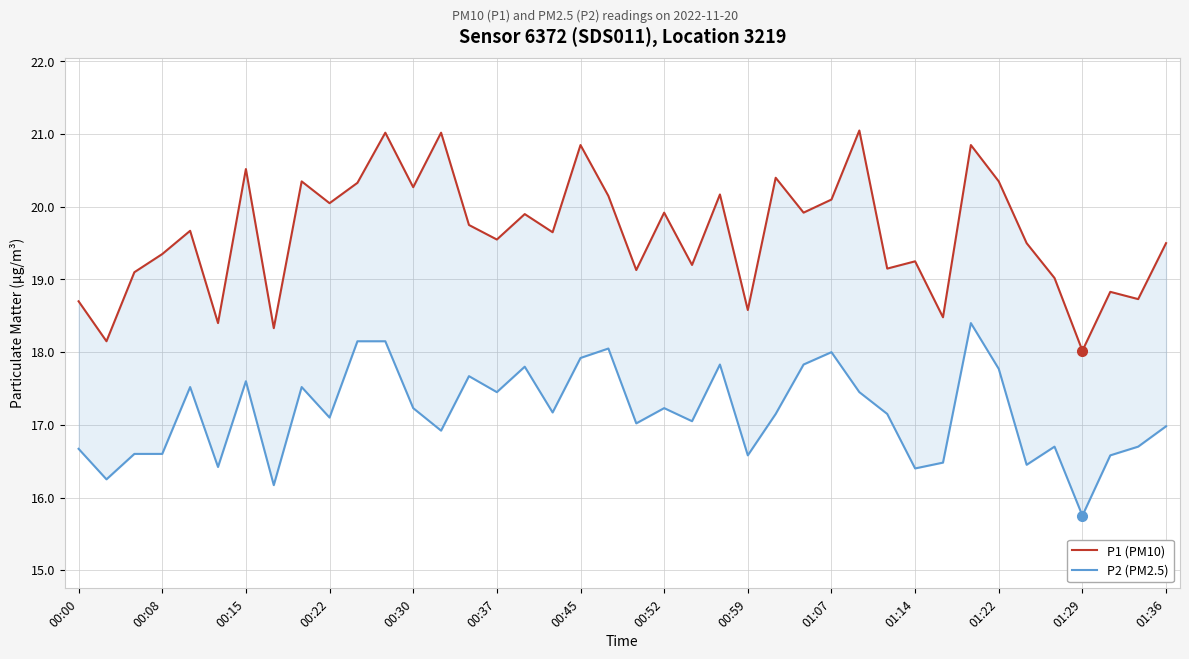

In P2 (PM2.5), how many points are lower than both neighbors (excluding endpoints)?

13